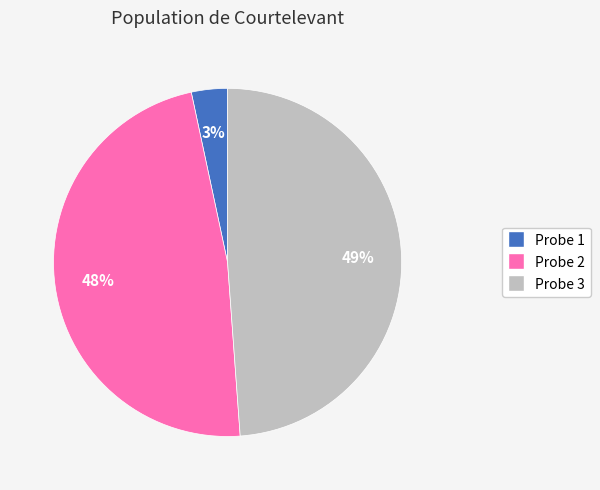

Is Probe 3 the majority of the pie?

No